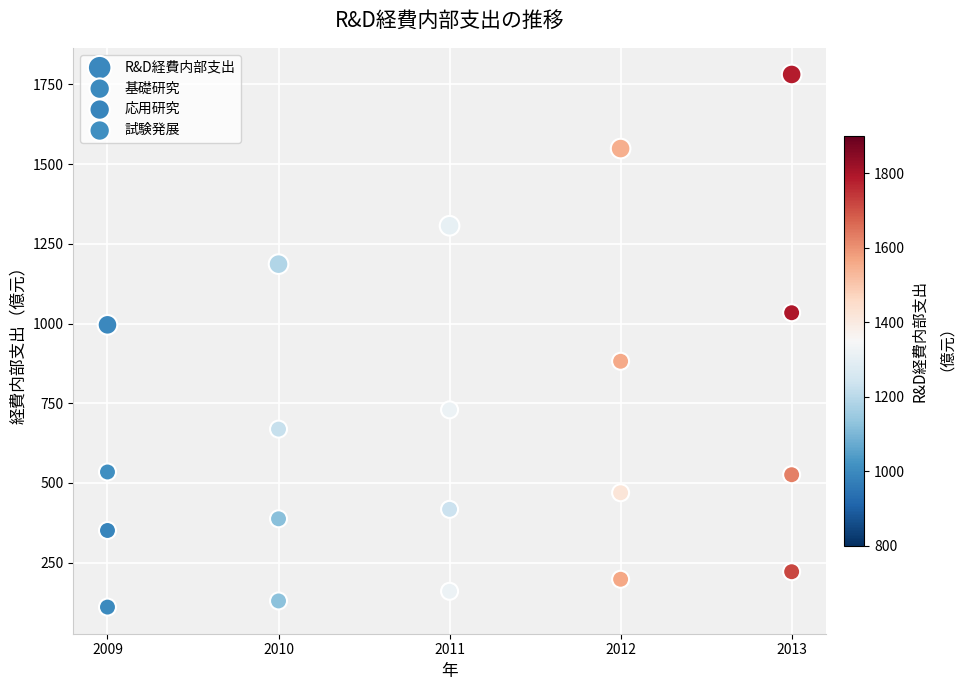

What are all the series names shown in the legend?

R&D経費内部支出, 基礎研究, 応用研究, 試験発展